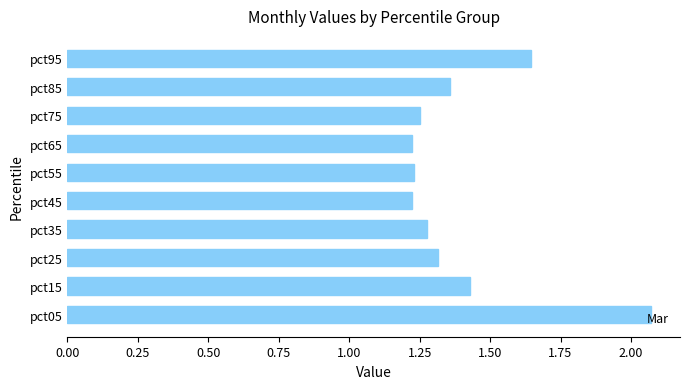

What is the sum of all values?

14.0